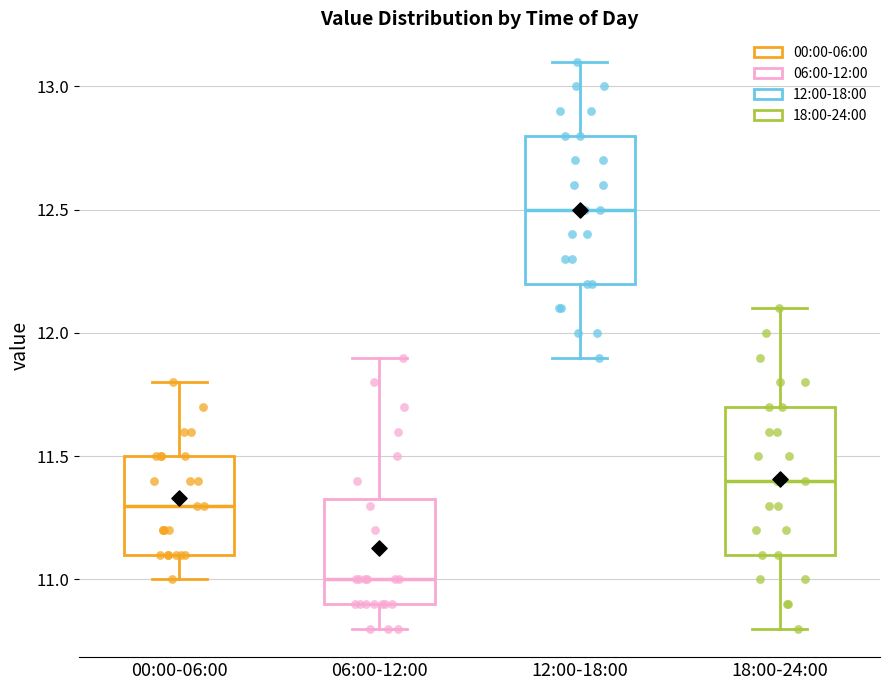

Which box's median line is the lowest?

06:00-12:00